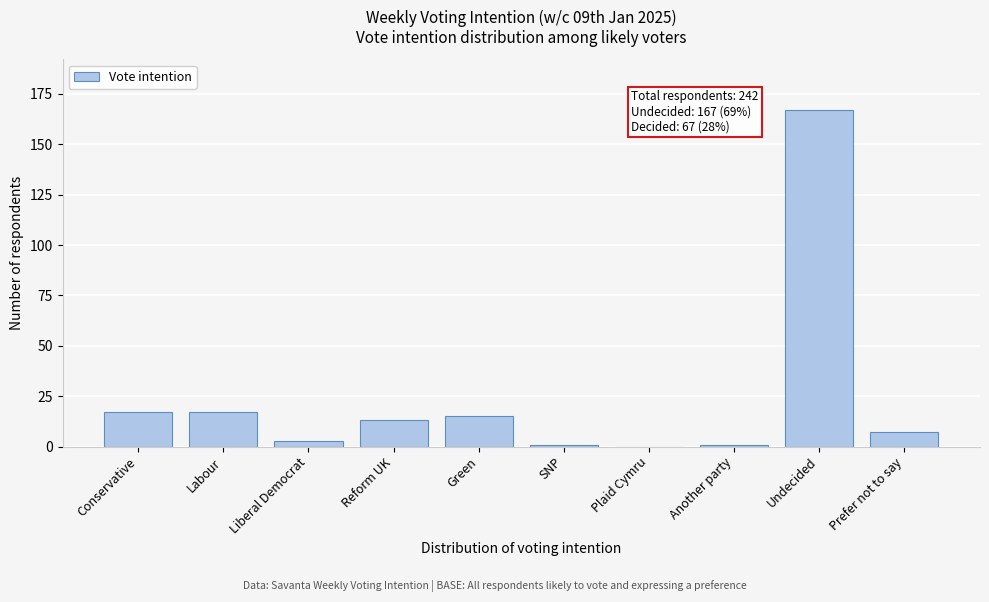

Reading left to right, transcribe all the data shown in this chart.

Conservative=17	Labour=17	Liberal Democrat=3	Reform UK=13	Green=15	SNP=1	Plaid Cymru=0	Another party=1	Undecided=167	Prefer not to say=7